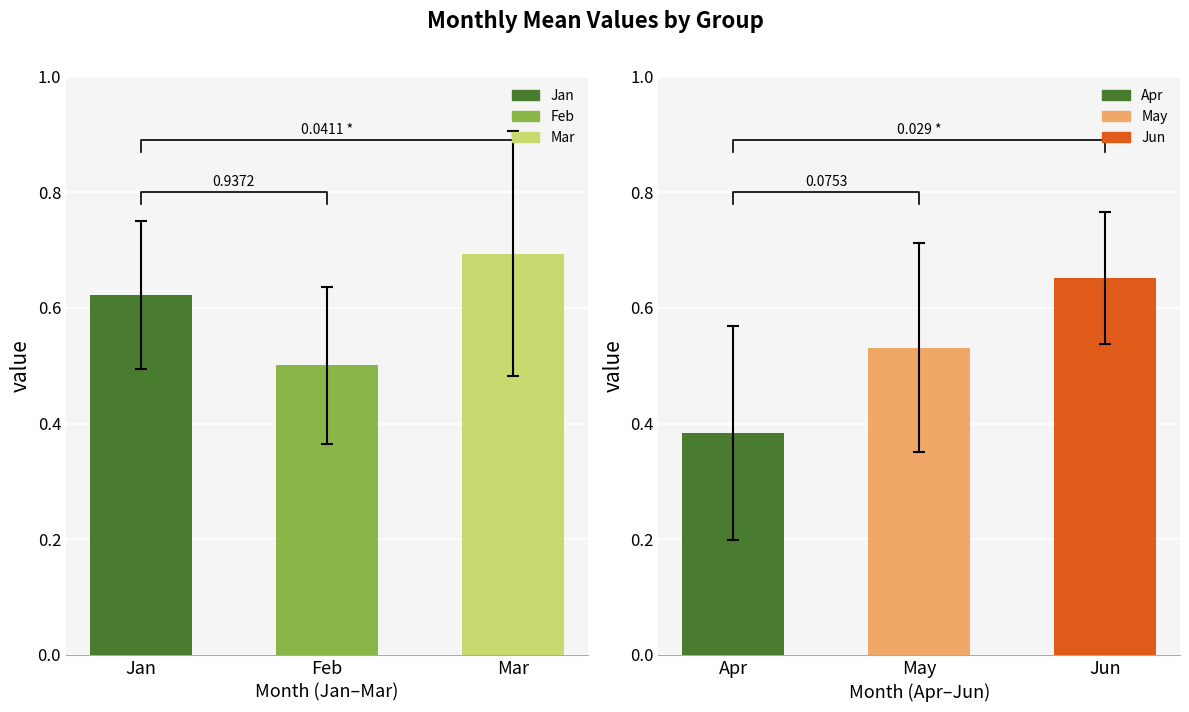

Does the chart contain any negative values?

No